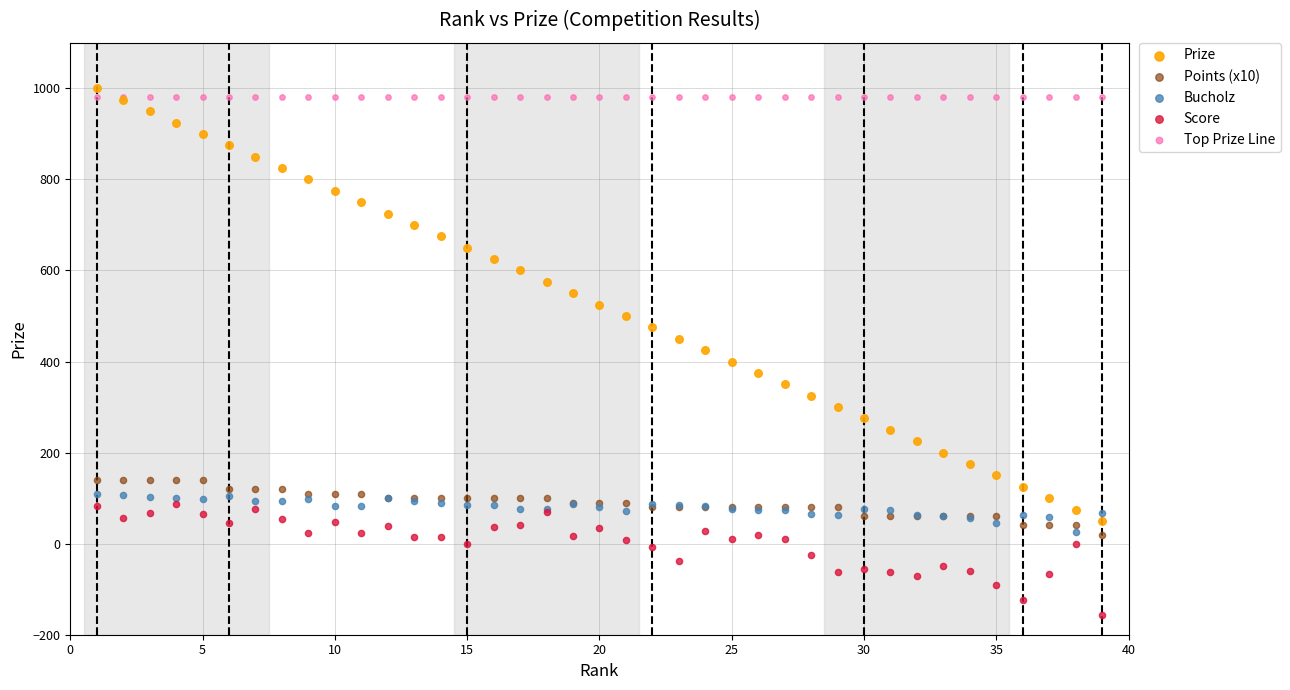

What are all the series names shown in the legend?

Prize, Points (x10), Bucholz, Score, Top Prize Line